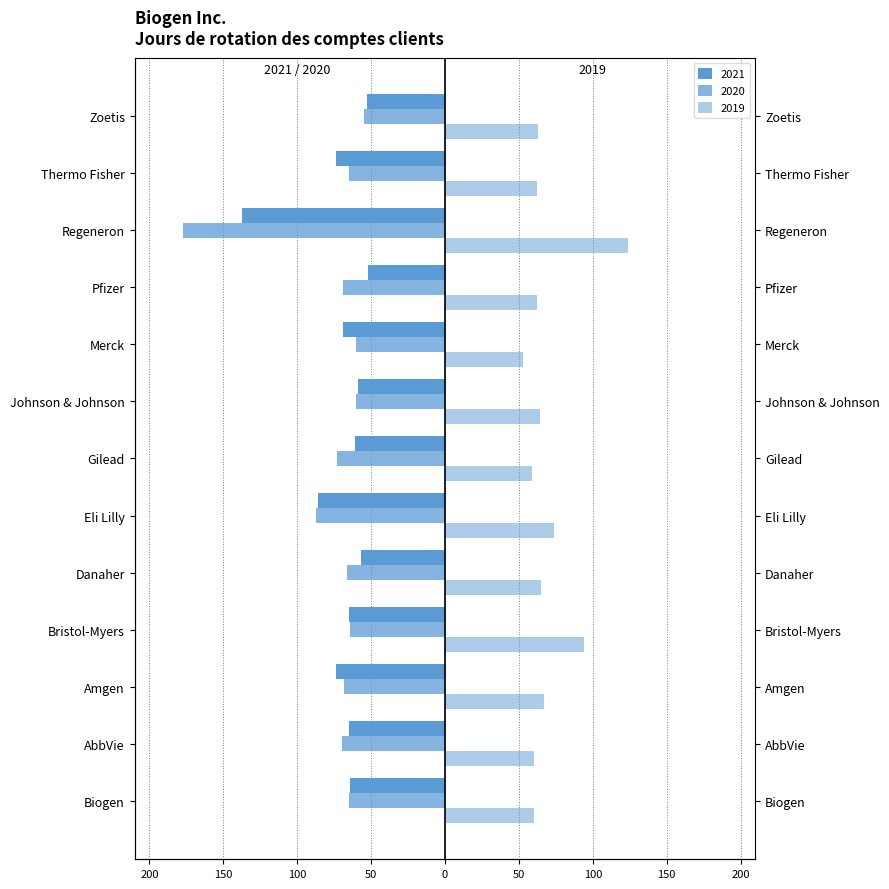

Between Johnson & Johnson and Bristol-Myers, which is larger?

Johnson & Johnson